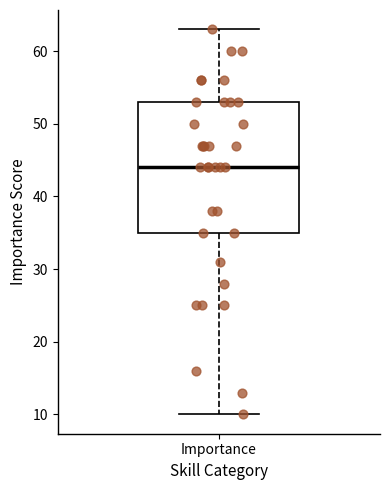

Transcribe this box plot: give where the median line is, the range the box spans, and where the two whiskers end, as read against the y-axis. The values are not printed on the chart, so give them approximately, as read against the axis.

median 44, box 35 to 53, whiskers 10 to 63